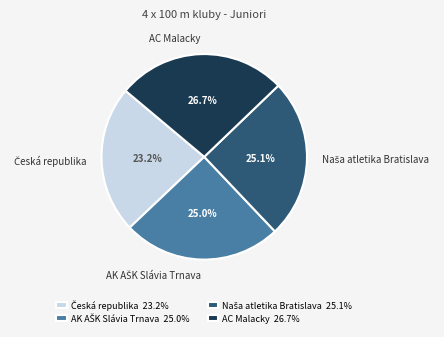

Does any single category account for the majority?

No